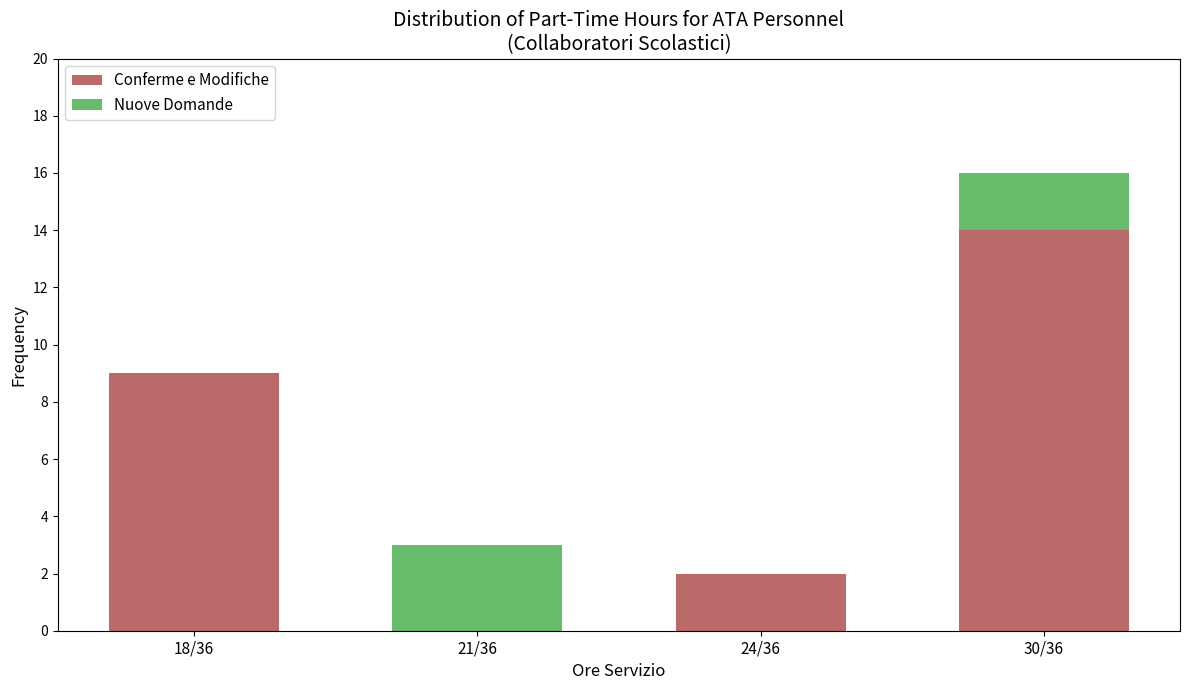

At which label is Conferme e Modifiche closest to 7?

18/36